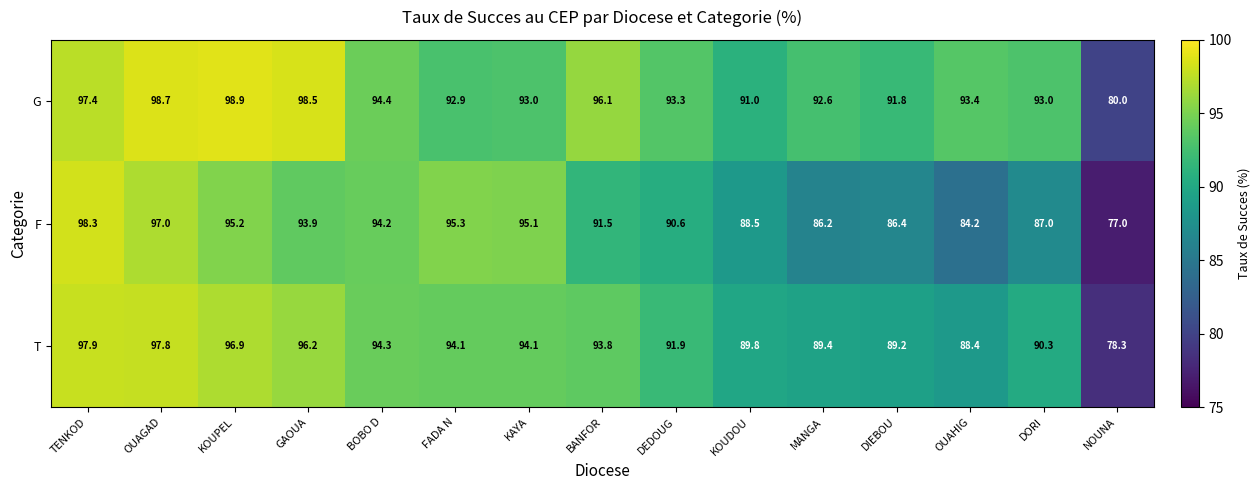

What is the total value across all series at GAOUA?

288.6